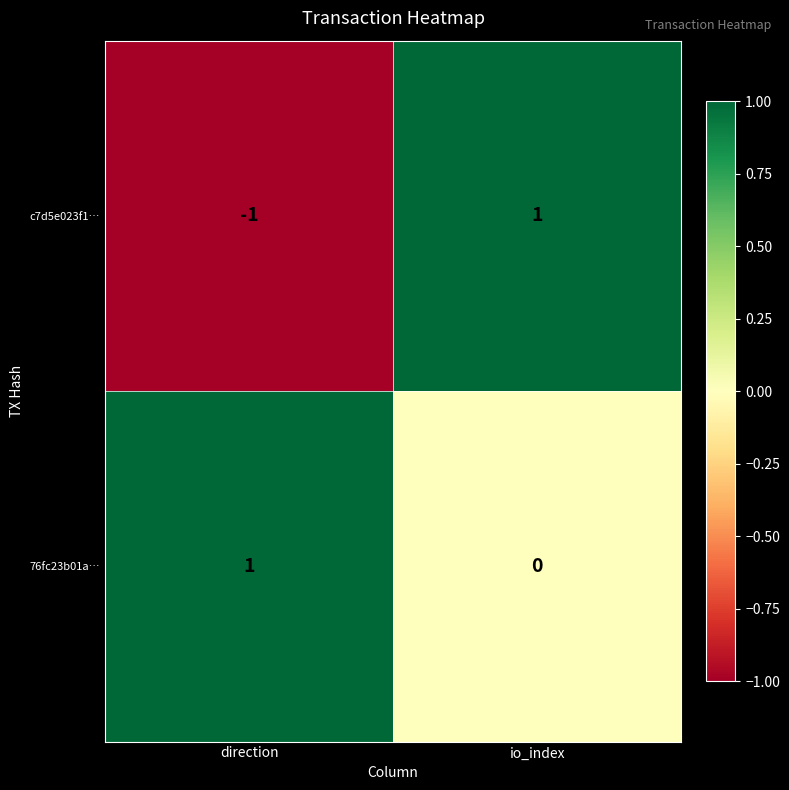

Reading left to right, list all the values displayed in this chart.

c7d5e023f1…: direction=-1	io_index=1
76fc23b01a…: direction=1	io_index=0